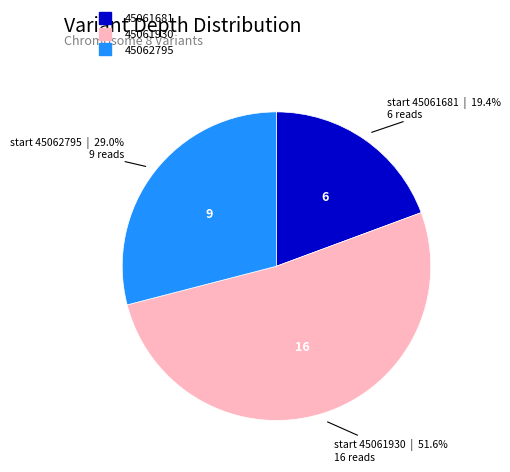

Is there a majority slice in this chart?

Yes